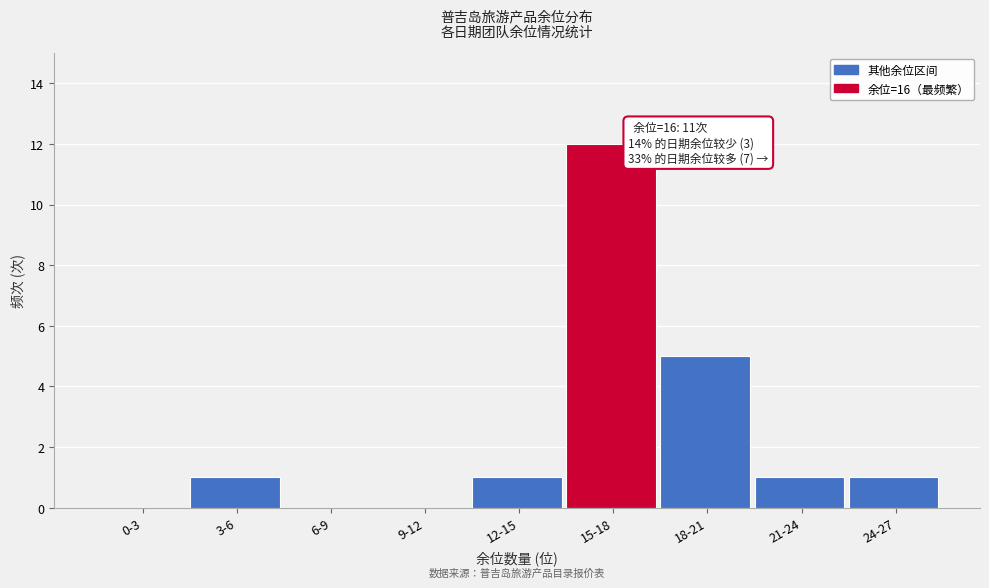

Reading left to right, extract all data points from this chart.

0-3=0	3-6=1	6-9=0	9-12=0	12-15=1	15-18=12	18-21=5	21-24=1	24-27=1